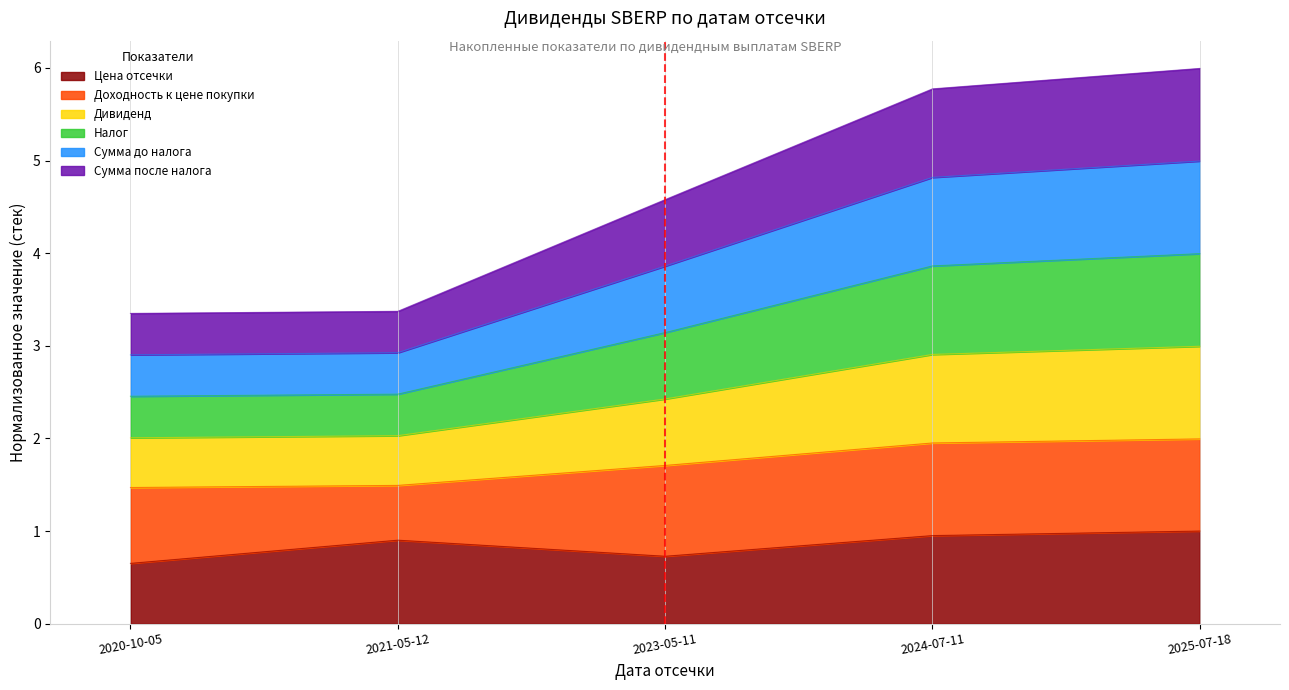

At which category does the chart reach its peak across all series?

2025-07-18